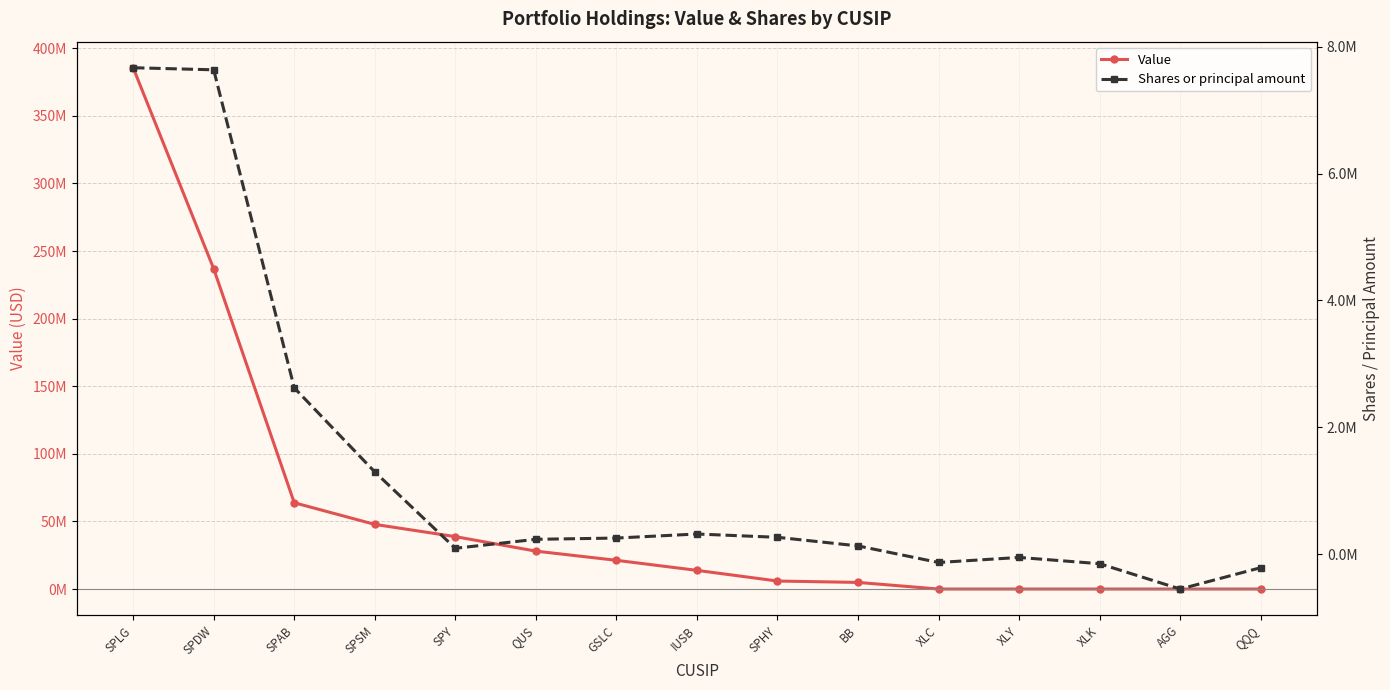

At AGG, list the series in order from smallest to largest.

Shares or principal amount, Value